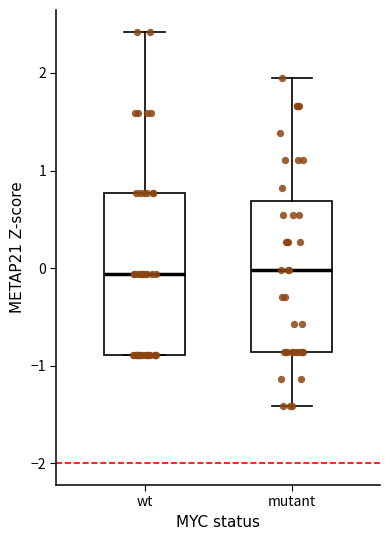

Where does the lower whisker of the box for mutant end on the y-axis? The values are not printed on the chart, so give them approximately, as read against the axis.

-1.4